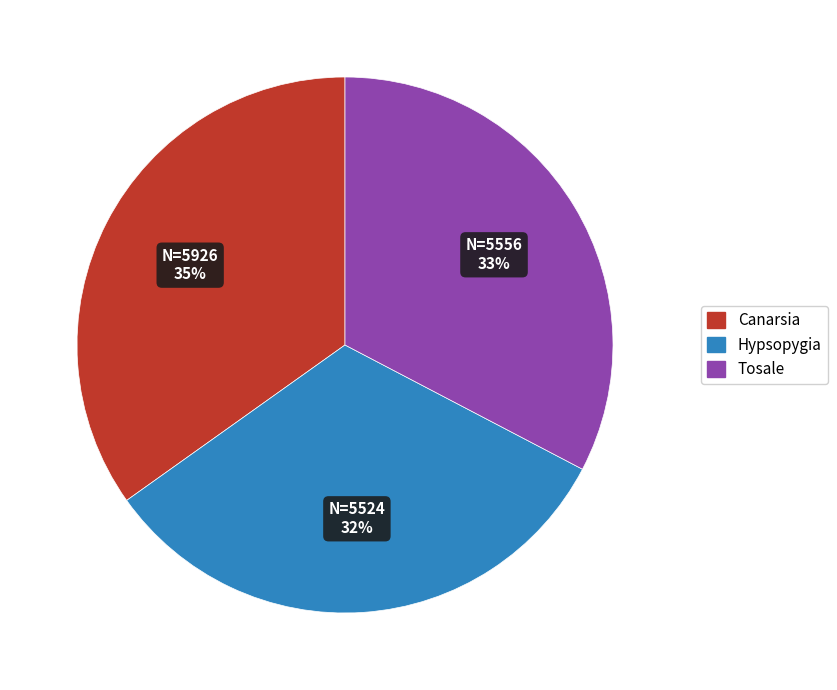

What is the ratio of the value at Tosale to the value at Hypsopygia?

1.0